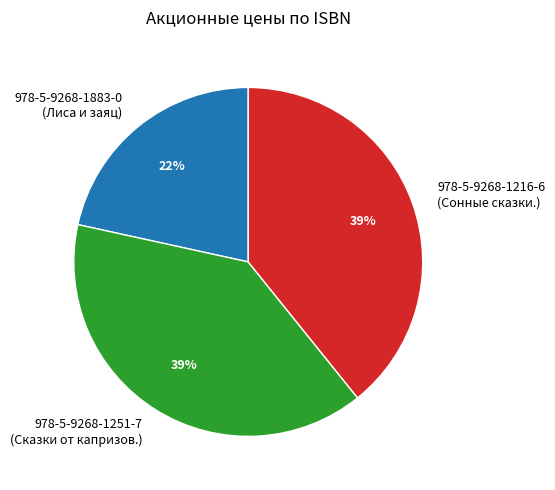

What is the ratio of the value at 978-5-9268-1216-6 (Сонные сказки.) to the value at 978-5-9268-1883-0 (Лиса и заяц)?

1.8